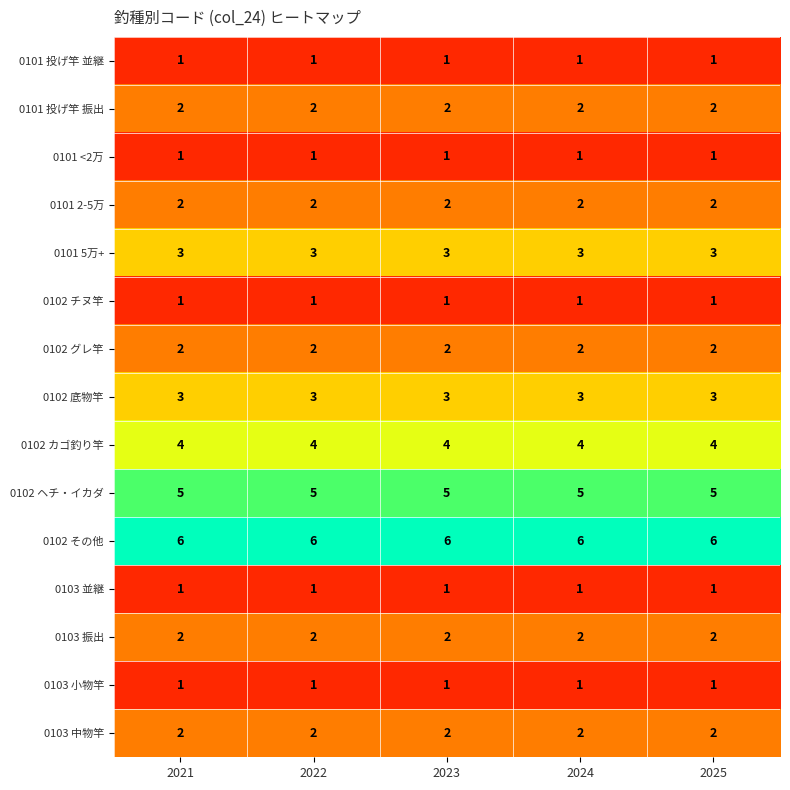

What is the spread (max minus min) of values at 2021?

5